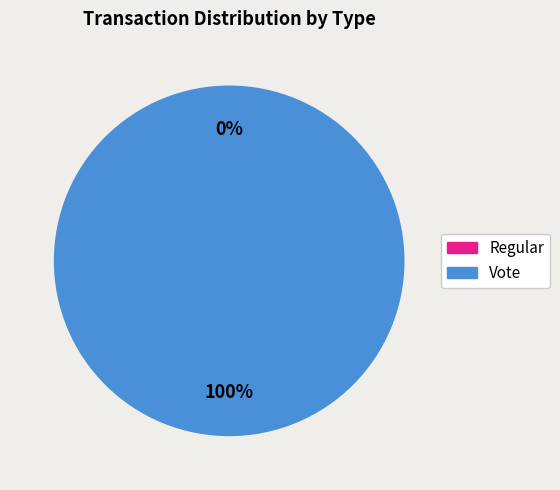

To the nearest percent, what is the difference between the largest and smallest slice percentages?

100%